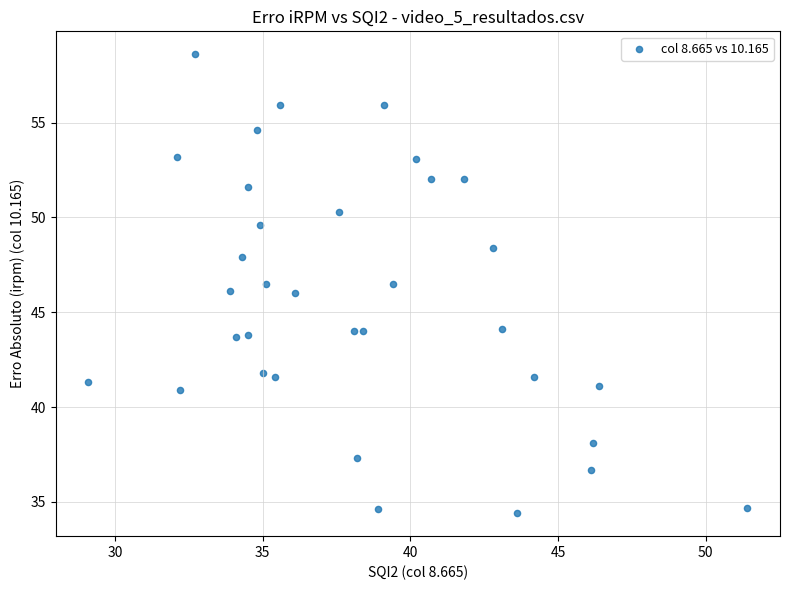

What is the range of X values (max minus min)?

22.3